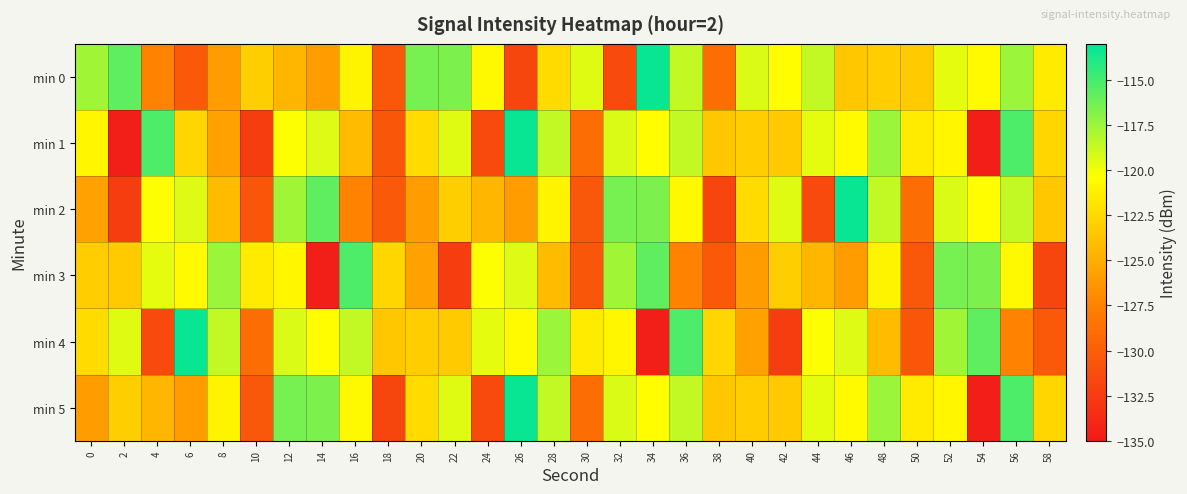

Which series changed the most between 34 and 46?

min 4